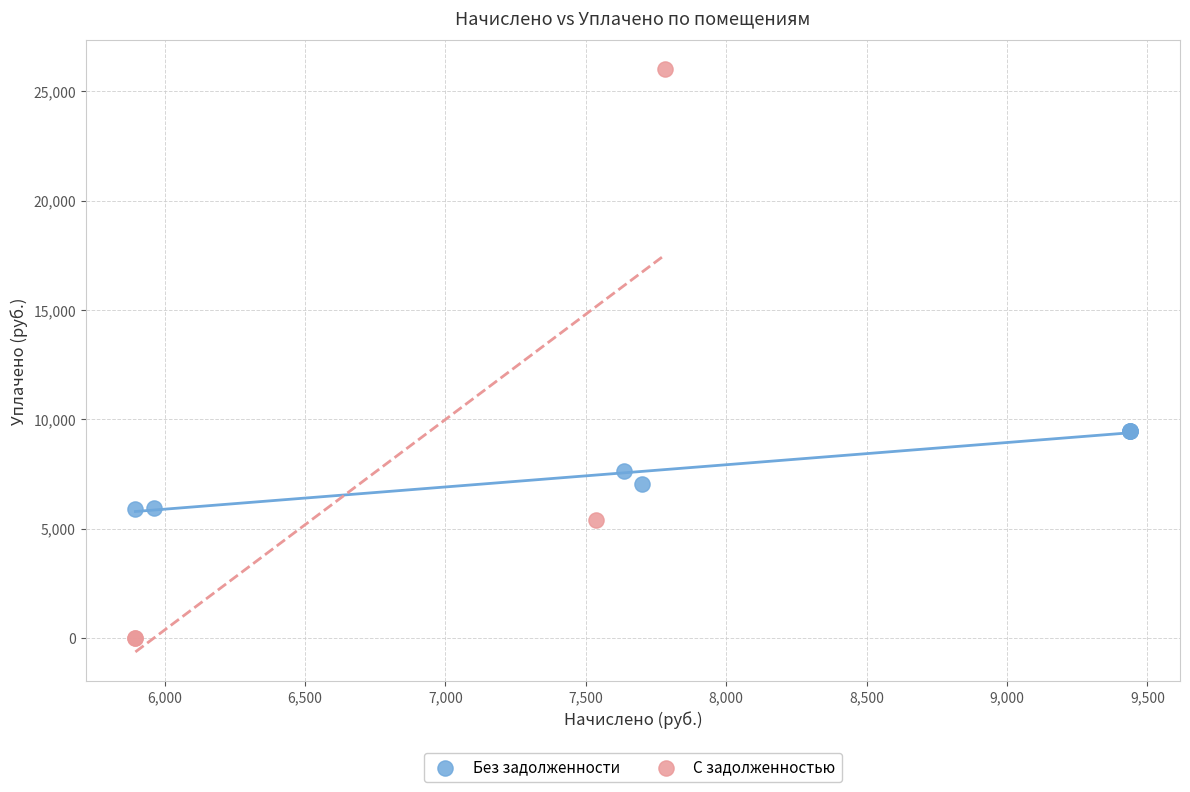

Which series has the widest spread of Y values?

С задолженностью